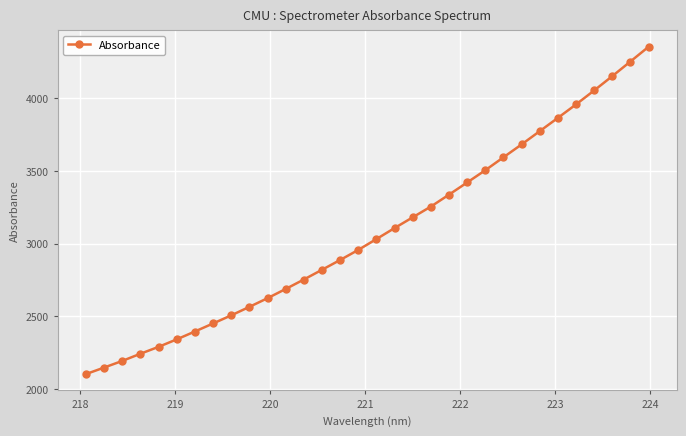

What is the value of the 10th point from the left?

2565.7